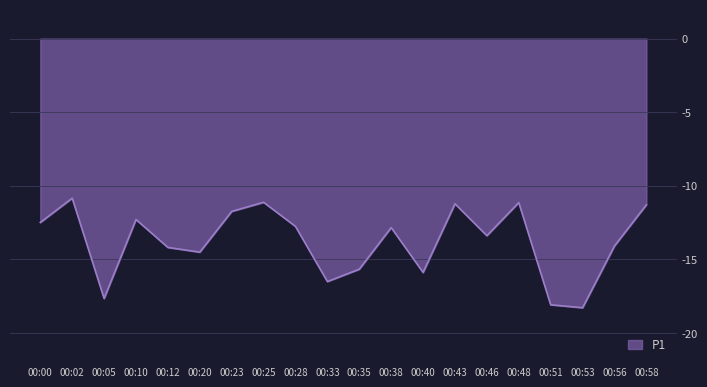

Read the value at 00:38.

-12.8